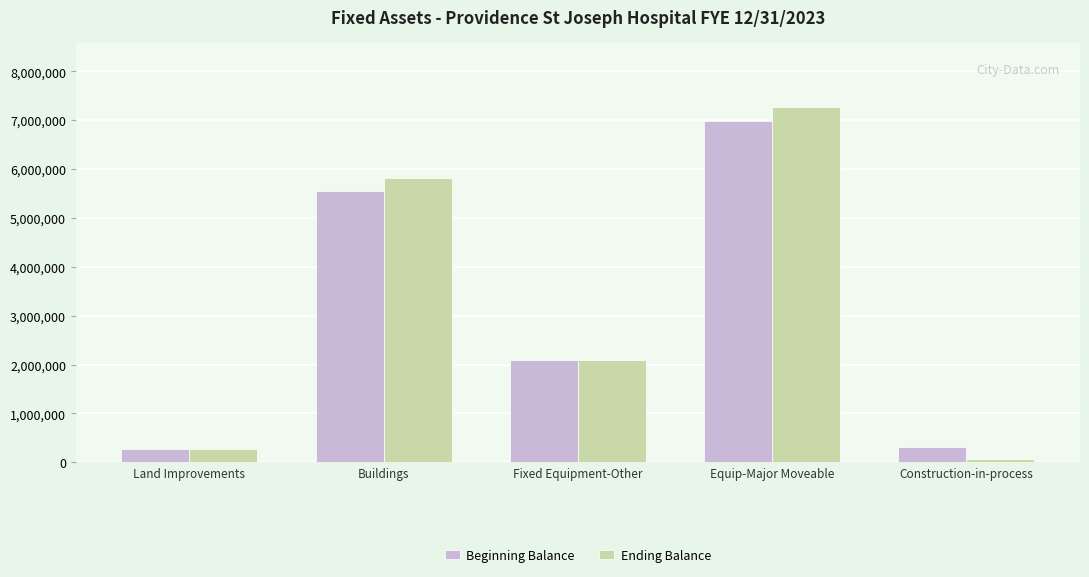

Which series has the widest spread of values?

Ending Balance